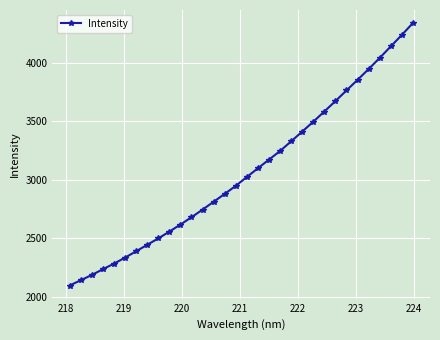

Is this an area chart (filled region under the line)?

No